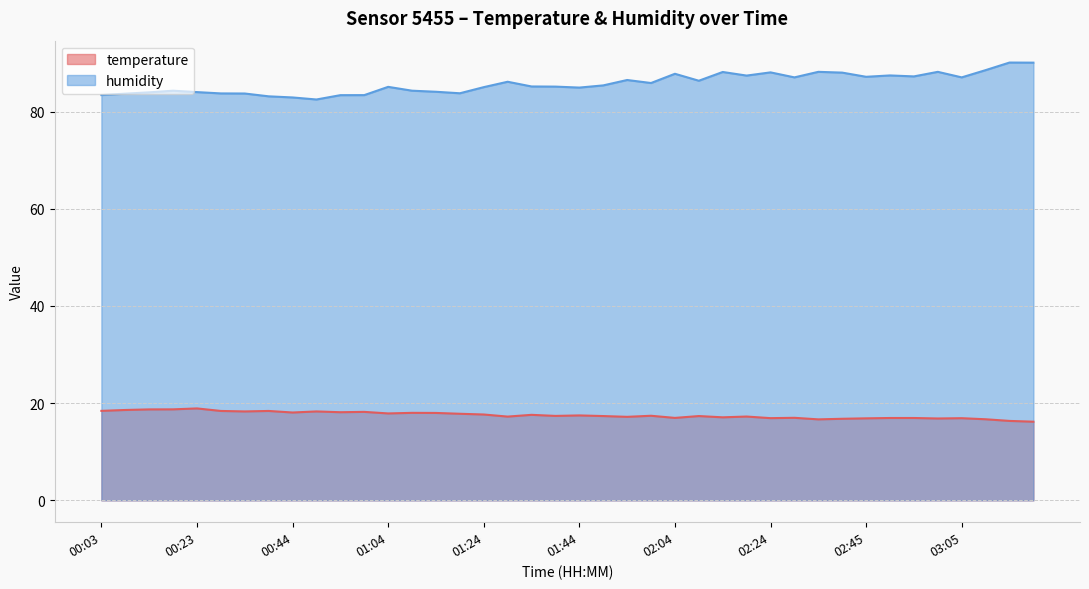

What are all the series names shown in the legend?

temperature, humidity